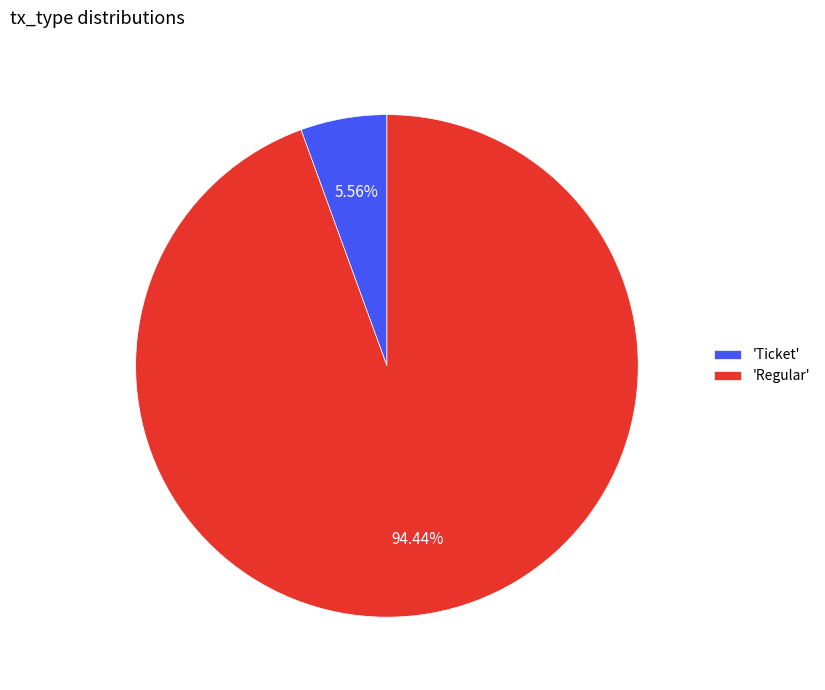

To the nearest percent, what is the average slice percentage?

50%